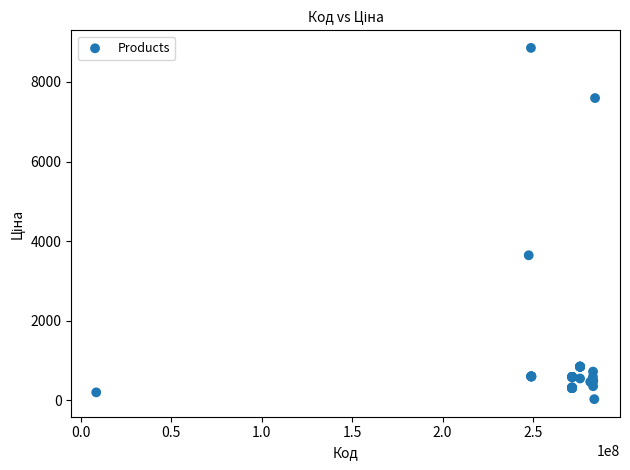

What Y value in the scatter plot is closest to 4444?

3646.5